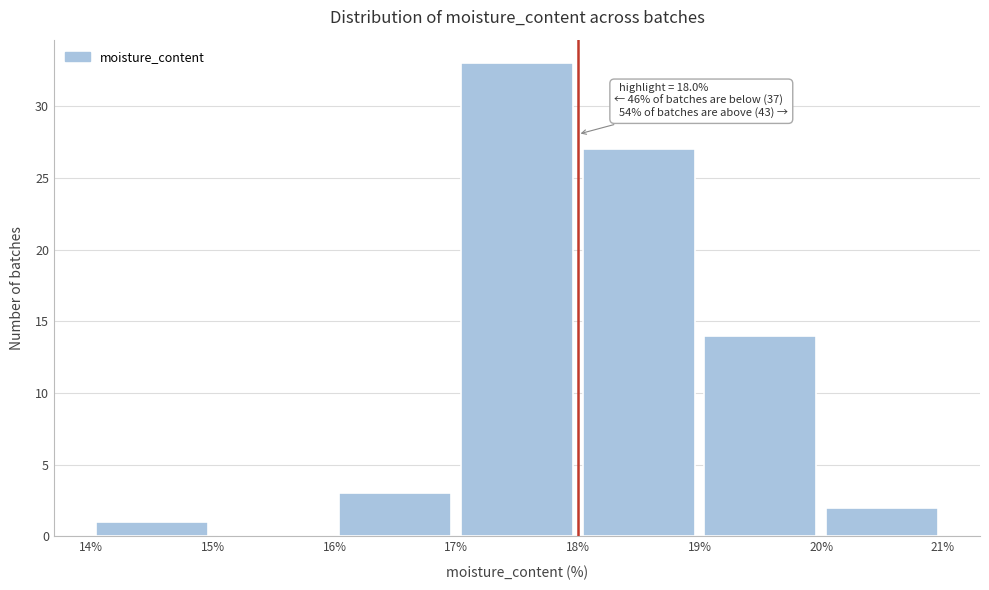

Which range on the x-axis has the tallest bar?

17% to 18%